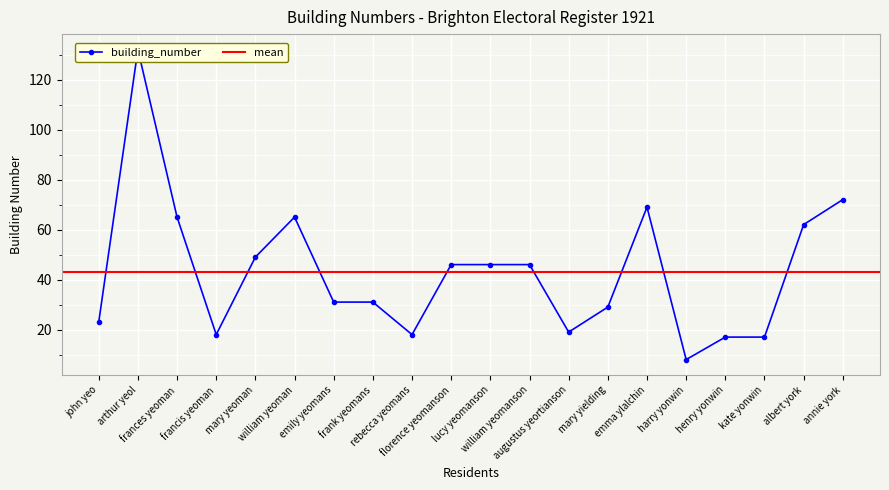

Approximately how many times larger is the value at arthur yeol compared to florence yeomanson?

2.9